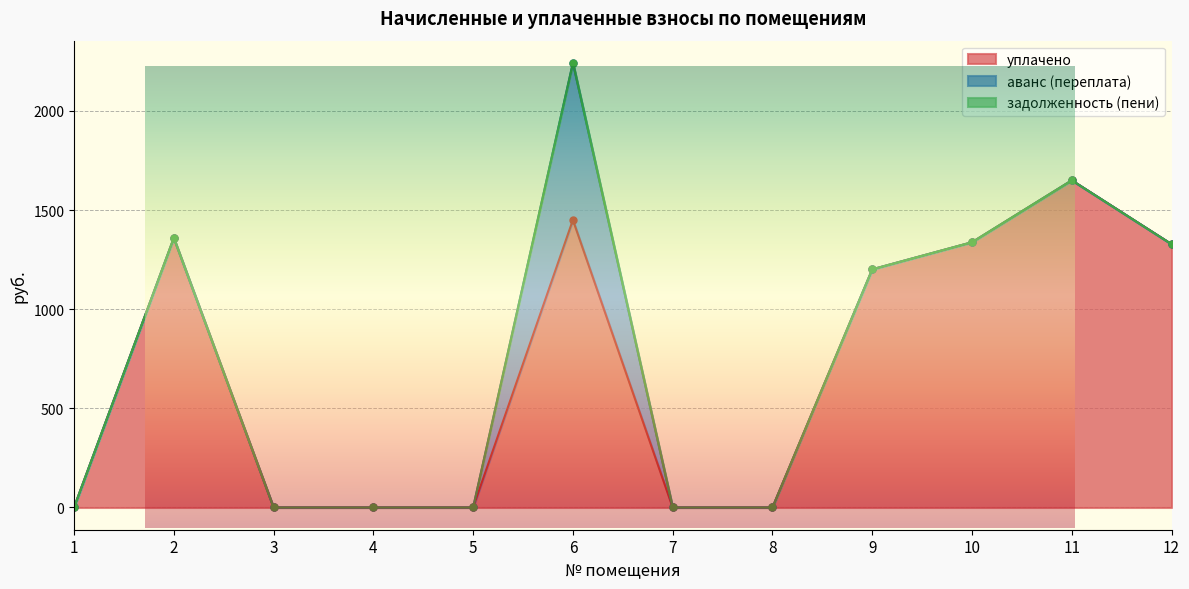

What is the spread (max minus min) of values at 10?

1337.6